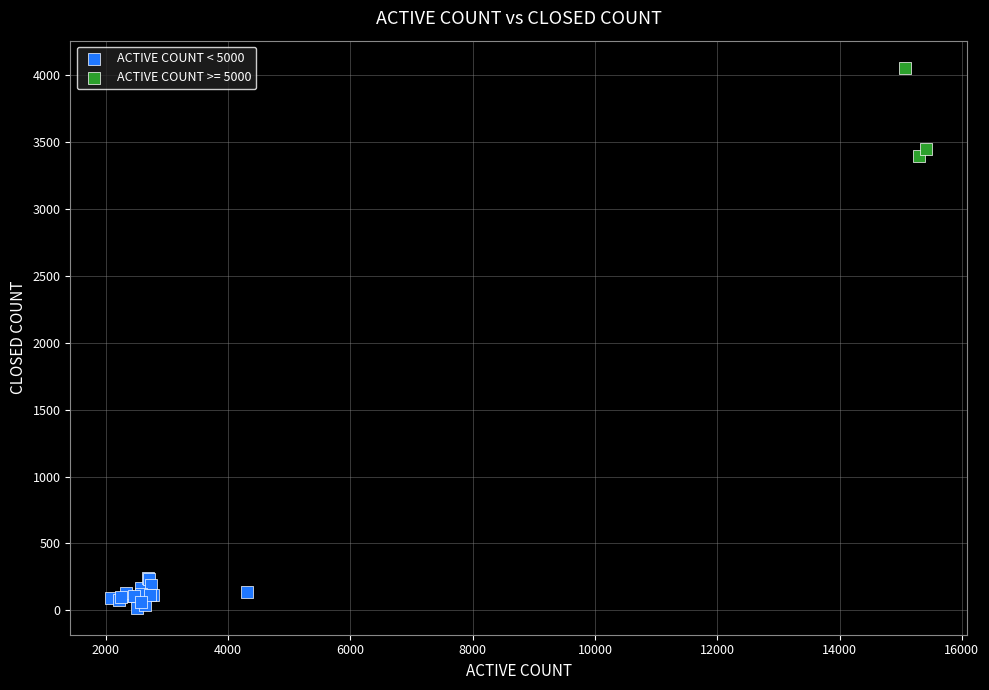

Which series has the widest spread of Y values?

ACTIVE COUNT >= 5000